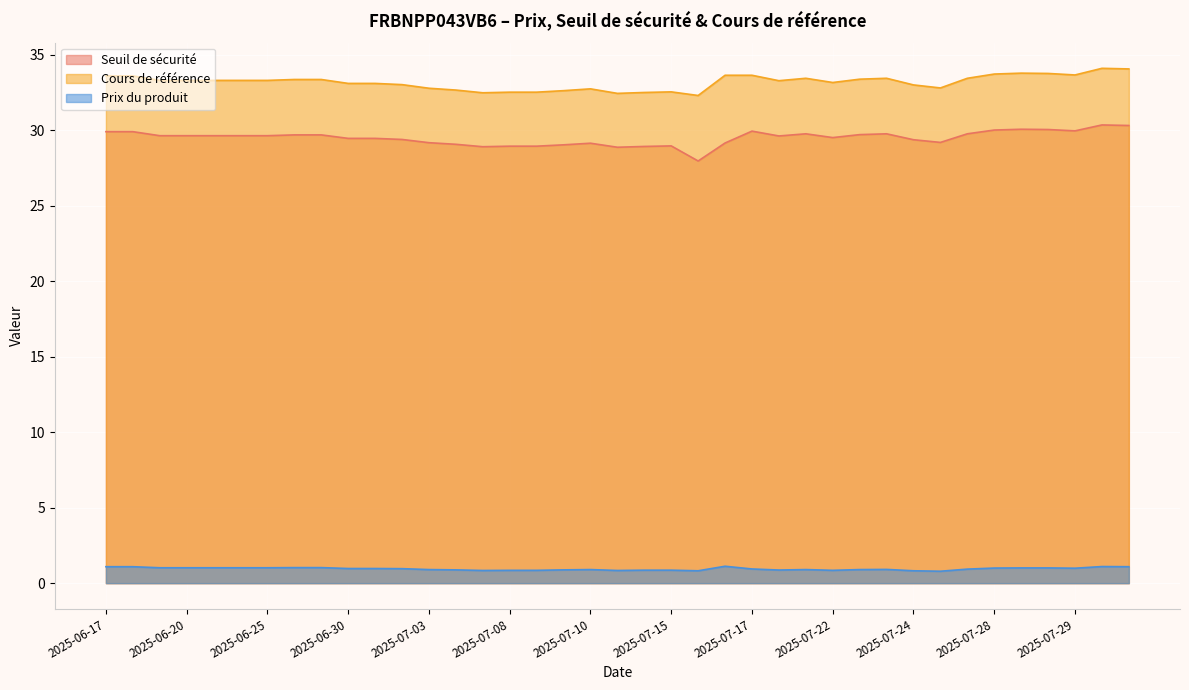

Which has a higher value, 2025-07-30 or 2025-07-23?

2025-07-30